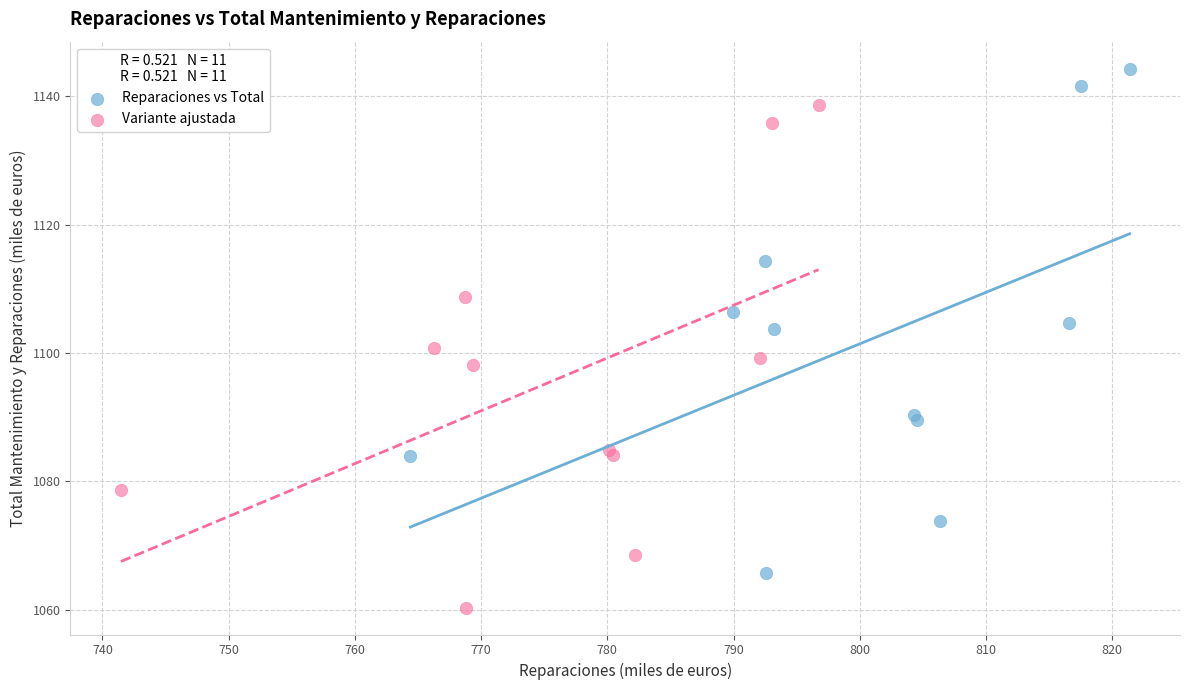

Which series reaches the minimum Y coordinate?

Variante ajustada